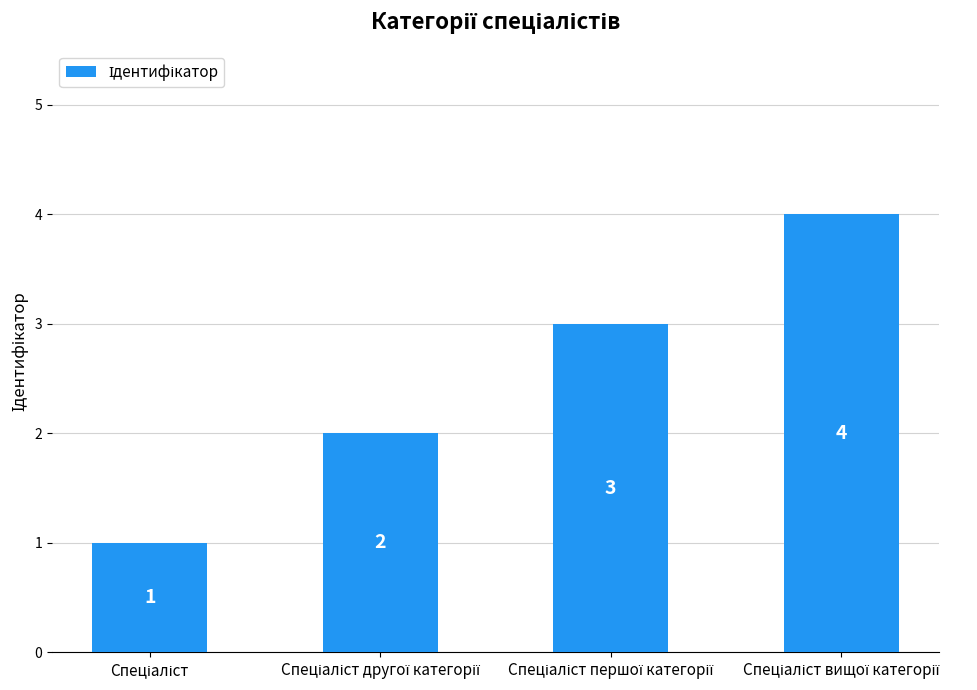

How many distinct data groups are displayed?

1